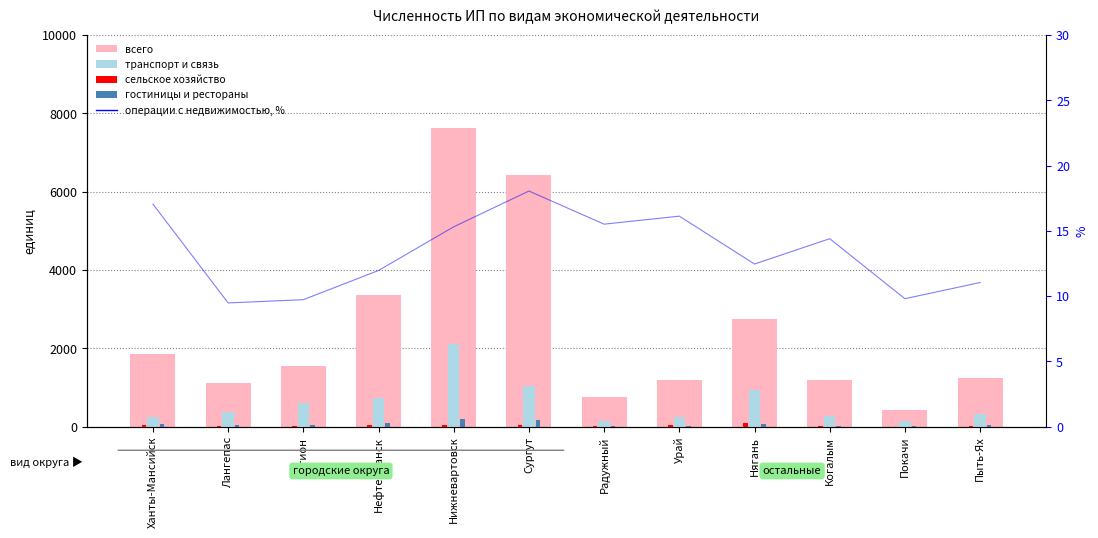

Which series has the largest total across all categories?

всего (общее)